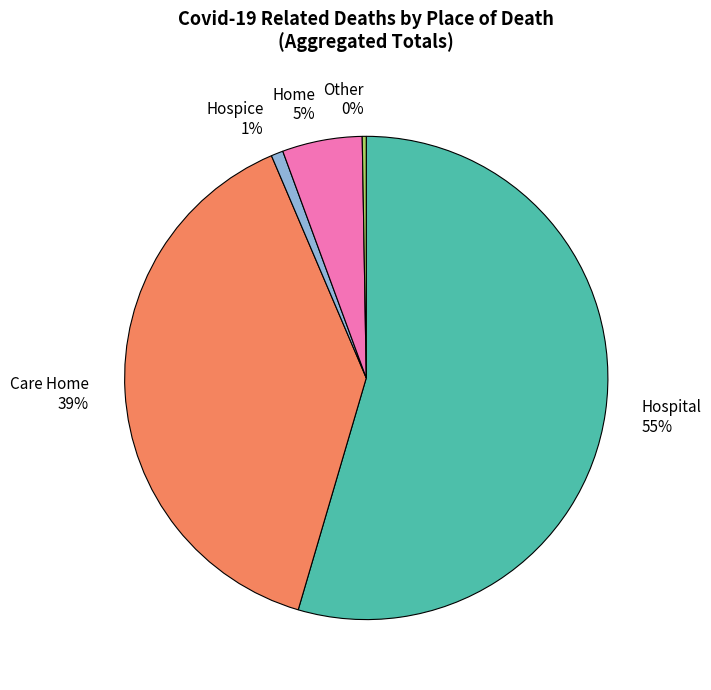

Which slice is the largest?

Hospital